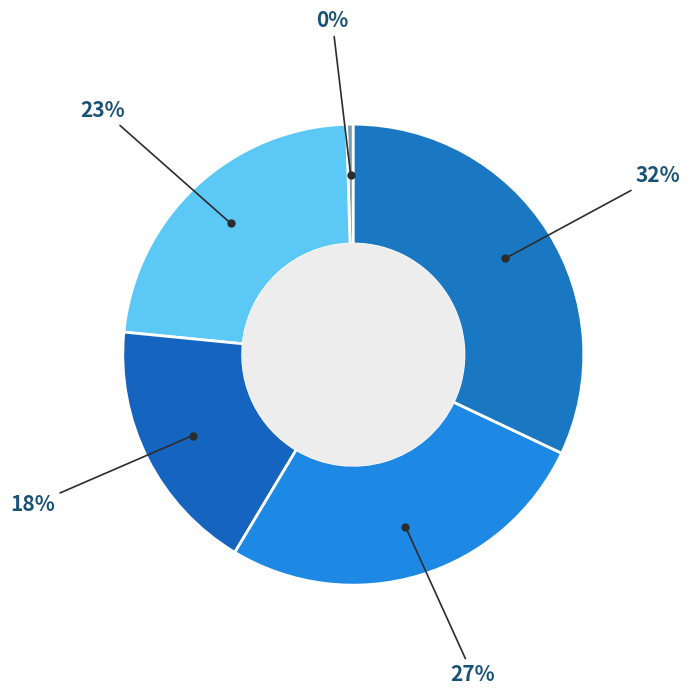

Count the number of slices in the pie.

5